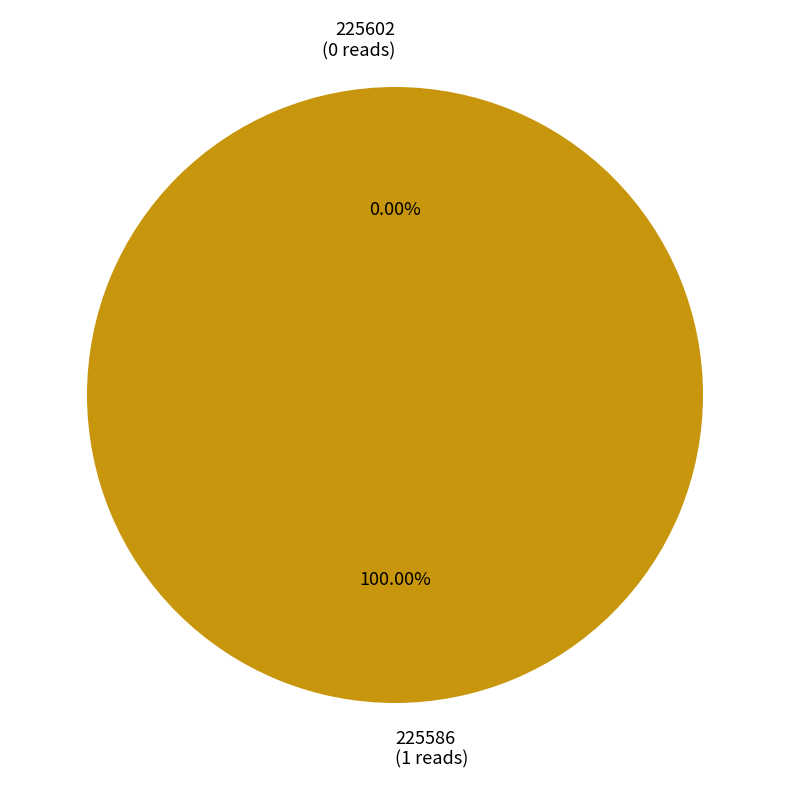

Count the number of slices in the pie.

2